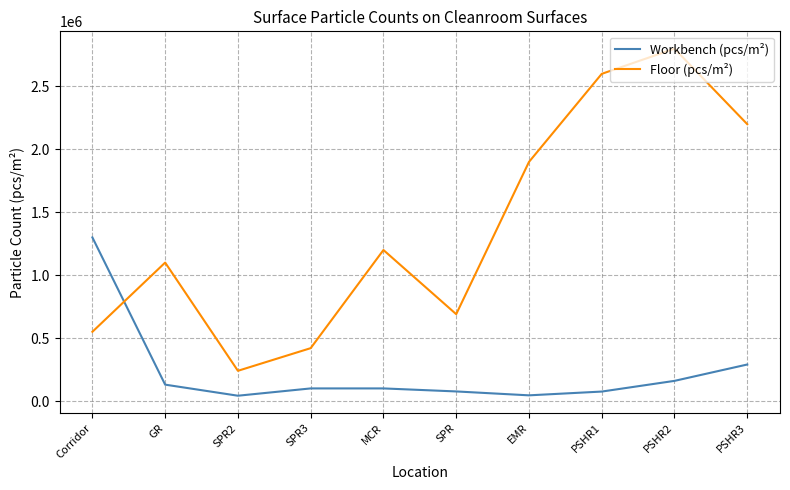

The Floor (pcs/m²) series shows 240000 at SPR2. True or false?

True